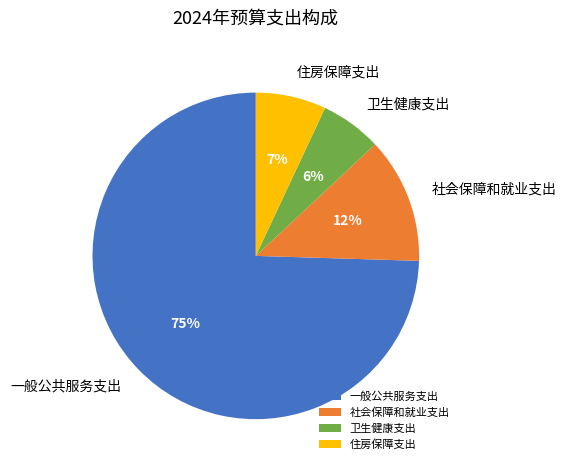

Which has a higher value, 卫生健康支出 or 一般公共服务支出?

一般公共服务支出